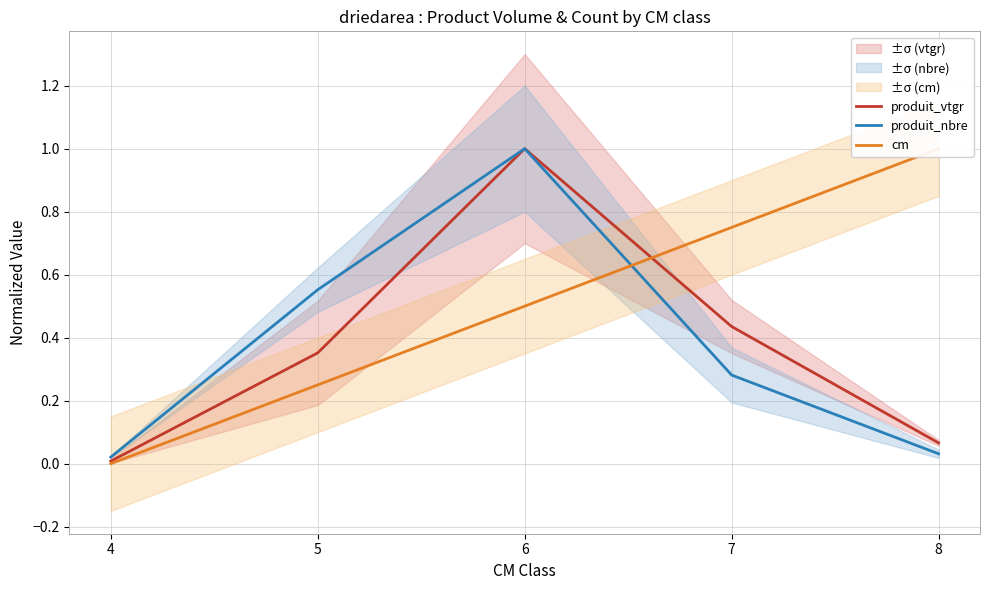

Rank the series by their maximum value, from lowest to highest.

produit_vtgr, produit_nbre, cm